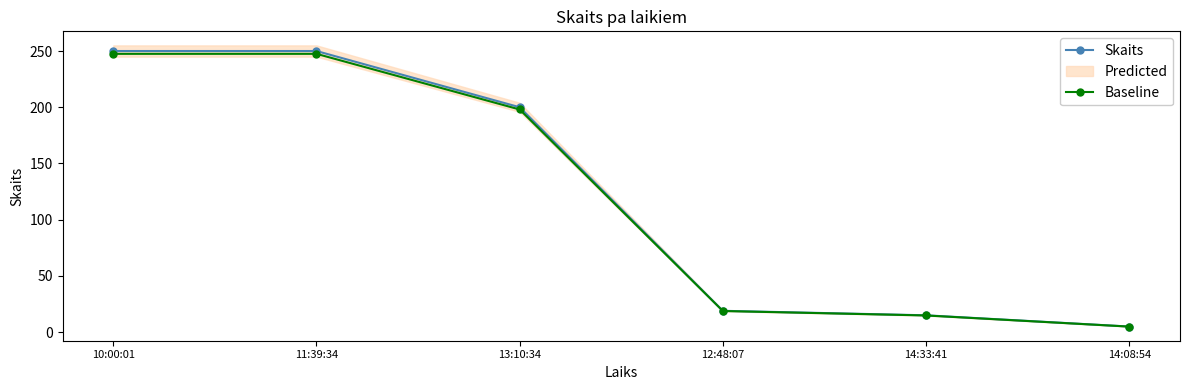

Reading left to right, what are all the values shown in this chart?

Skaits: 250.0	250.0	200.0	19.0	15.0	5.0
Baseline: 247.5	247.5	198.0	18.8	14.8	5.0